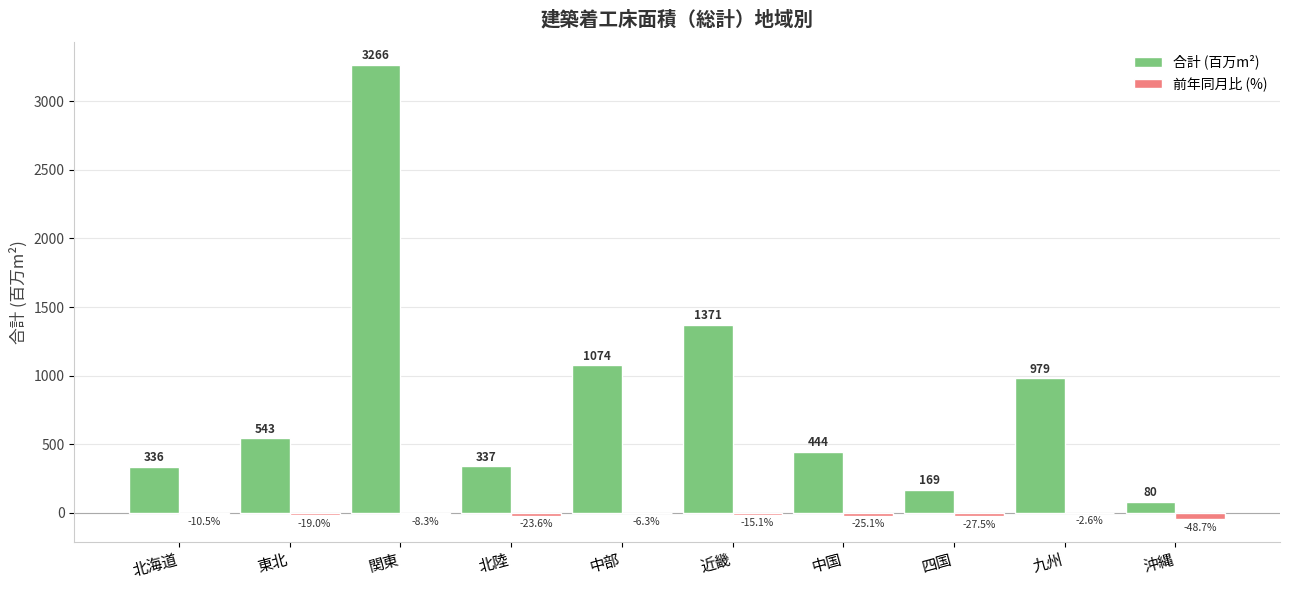

What is the greatest value displayed?

3266.0